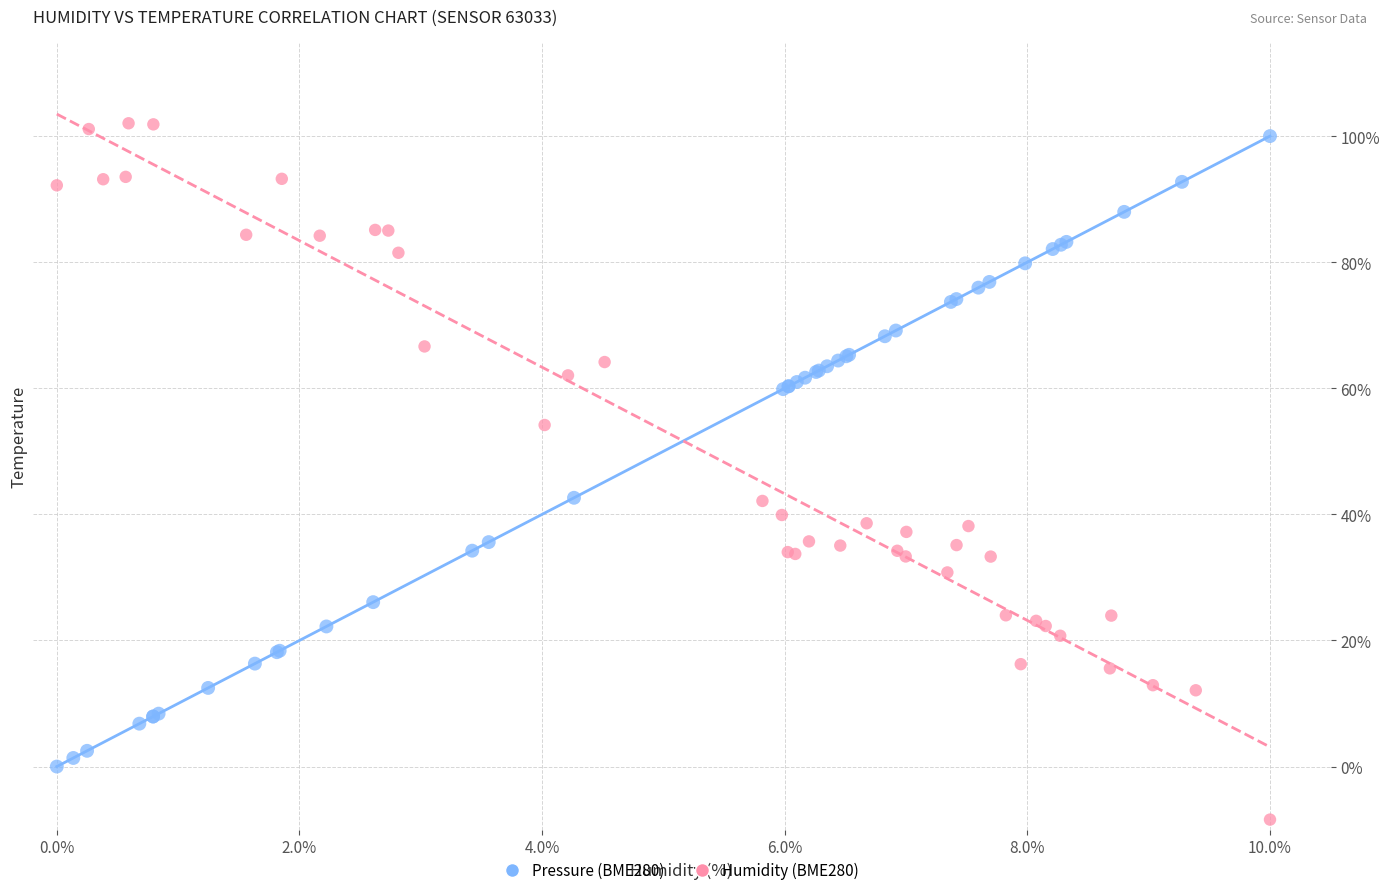

What are all the series names shown in the legend?

Pressure (BME280), Humidity (BME280)